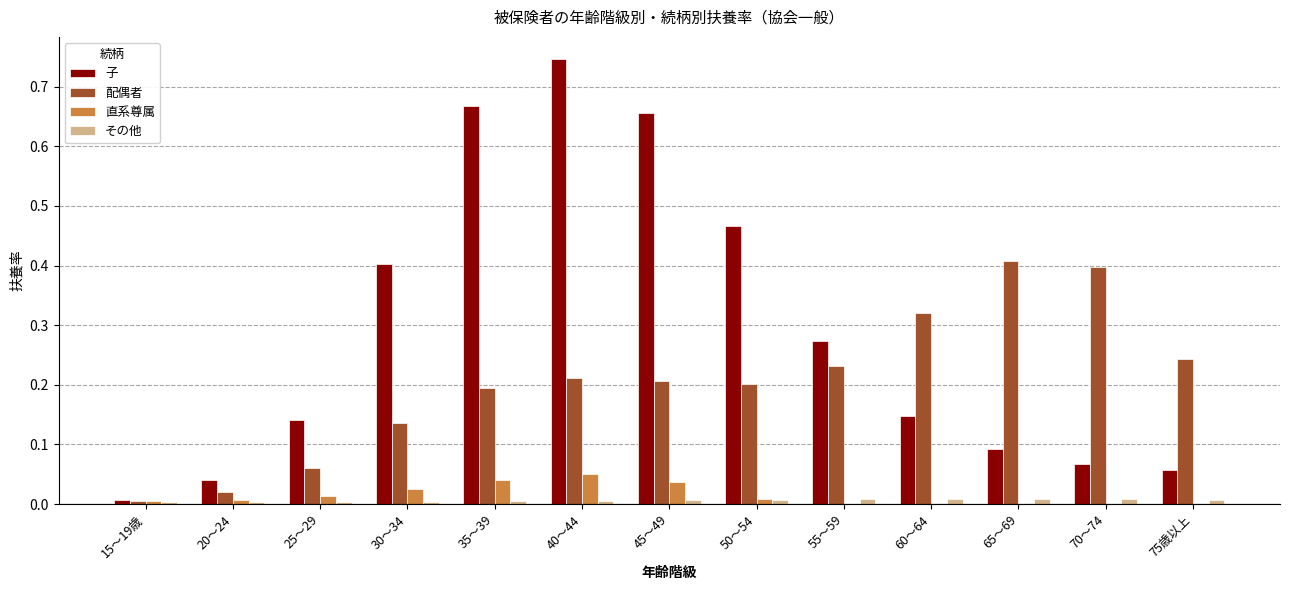

Is it true that 子 equals 0.1 at 75歳以上?

True